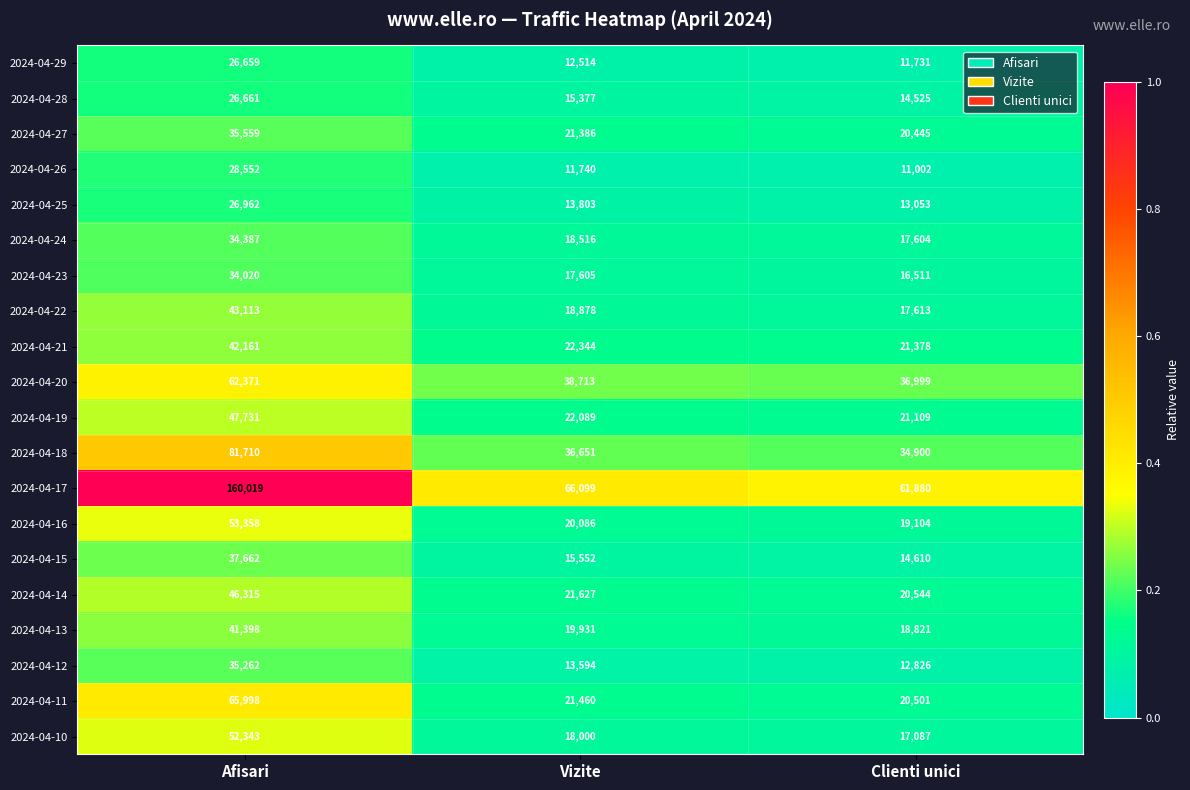

Which series has the largest total across all categories?

2024-04-17